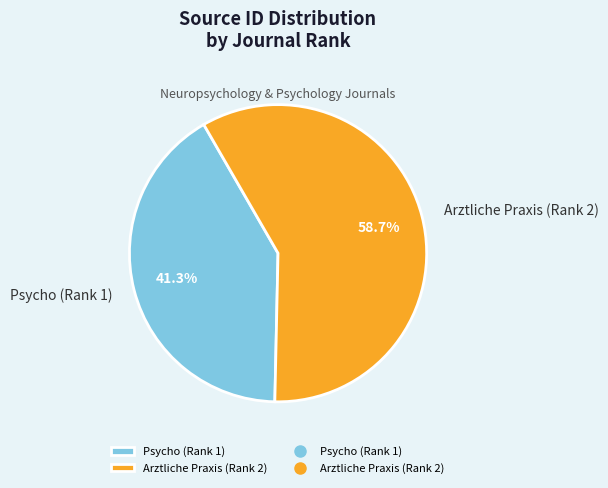

Which slice is the smallest?

Psycho (Rank 1)